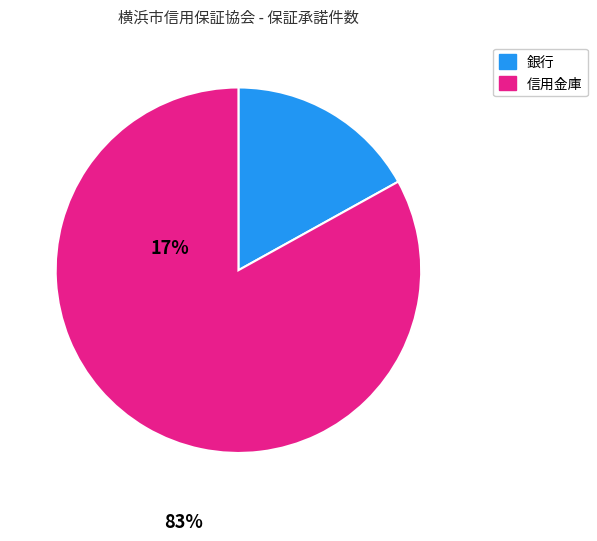

Is there a majority slice in this chart?

Yes